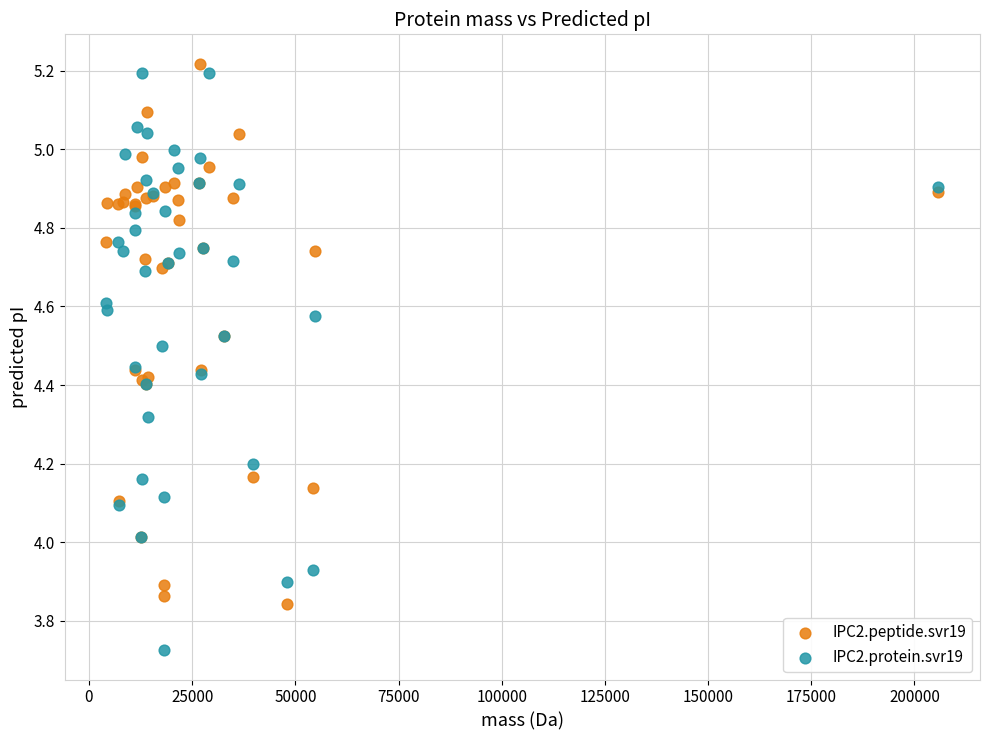

What is the X range (max minus min) for the scatter plot?

201601.4